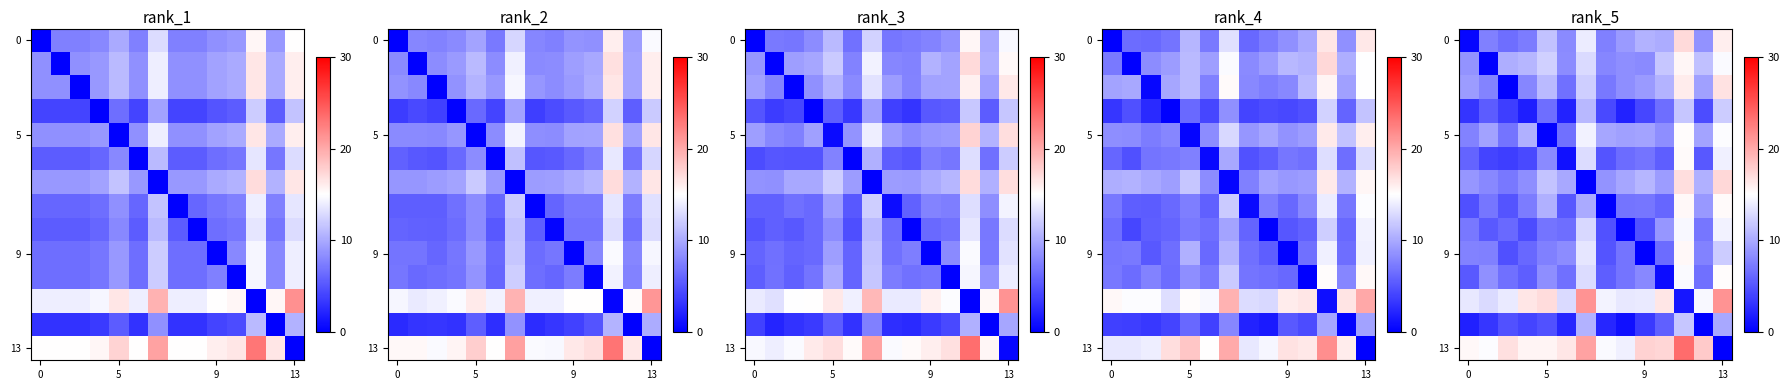

What is the total value across all series at 5?

101.6